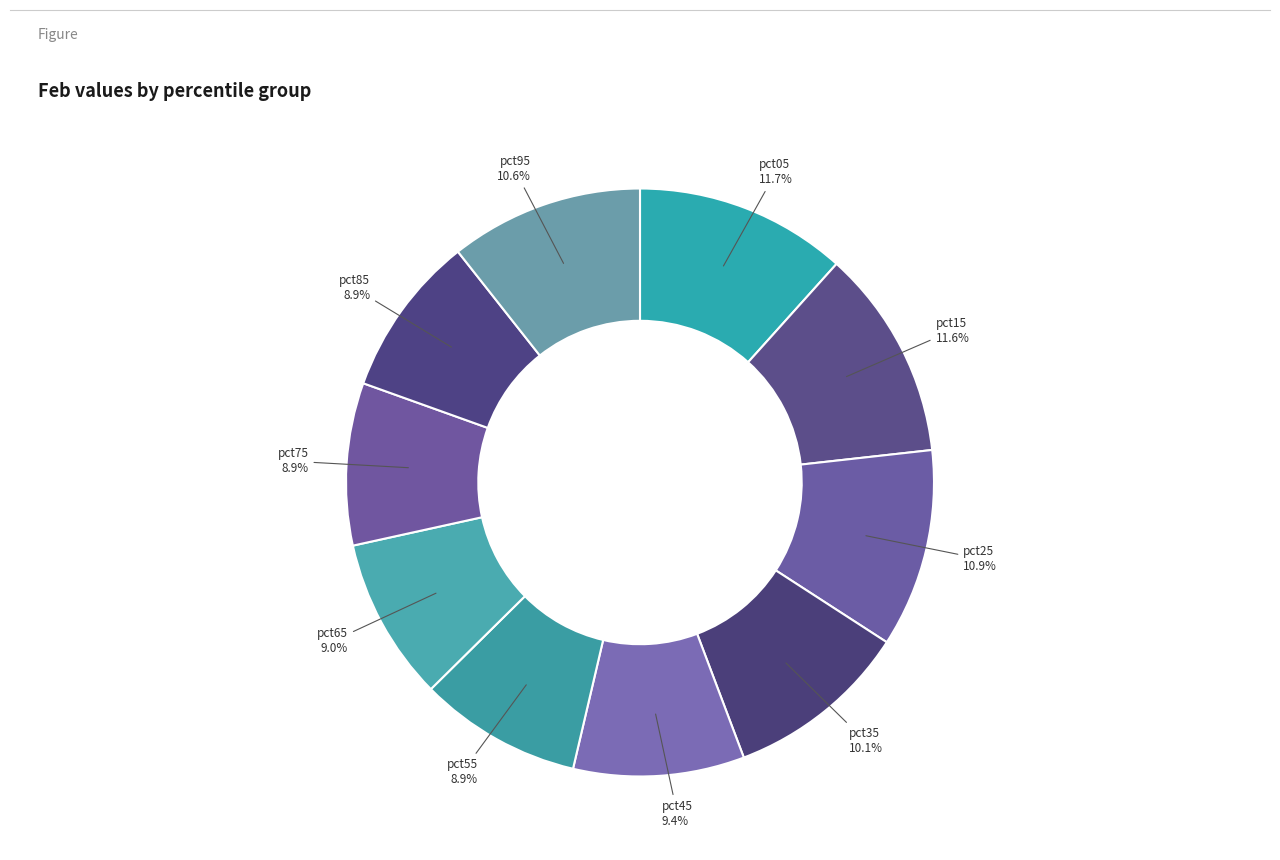

To the nearest percent, what is the combined percentage of pct45 and pct55?

18%